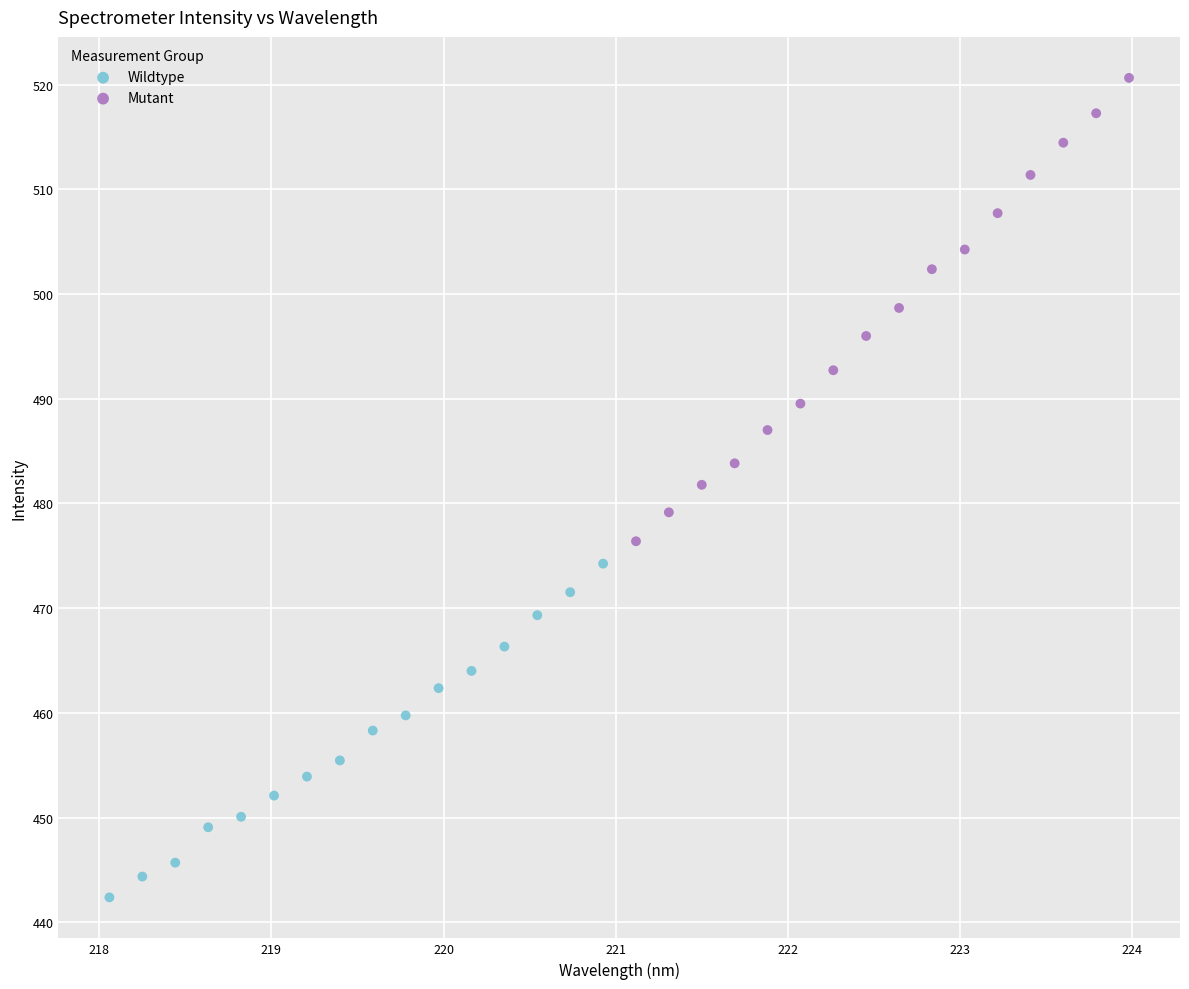

Which series has the largest Y range (max minus min)?

Mutant